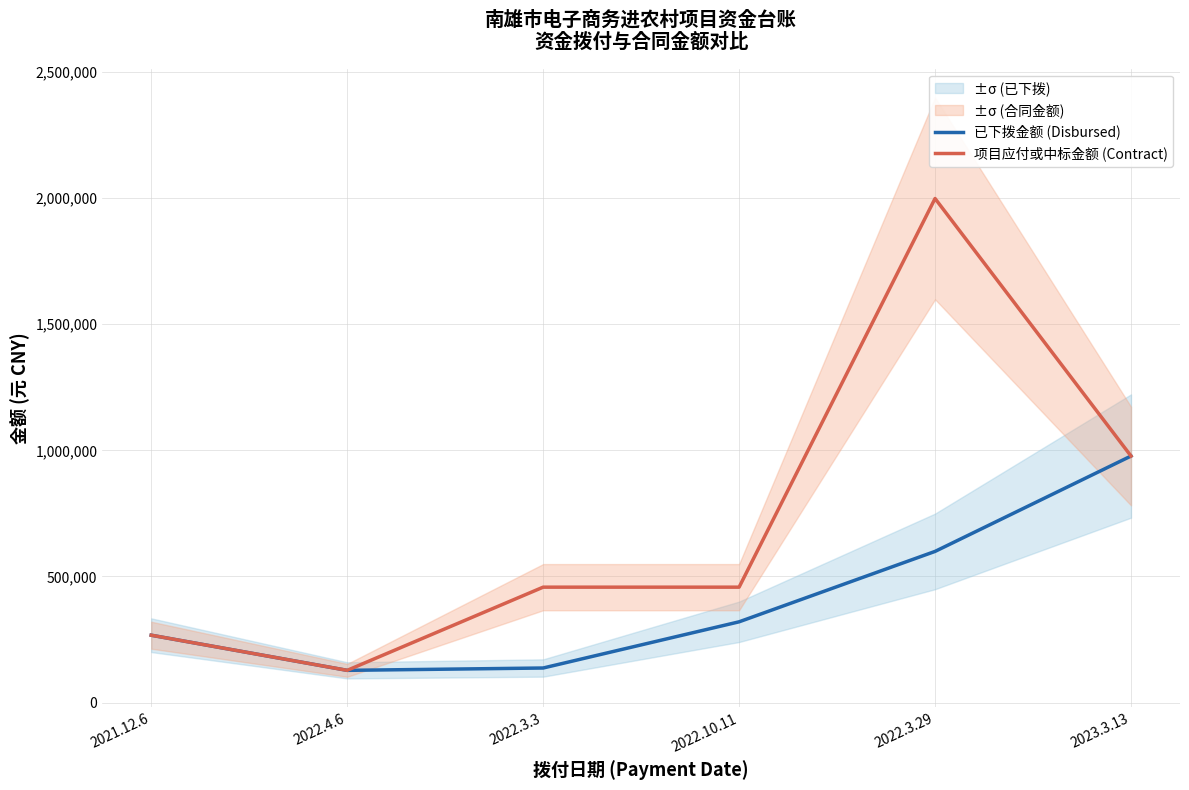

True or false: 已下拨金额 (Disbursed) has more than 1 interior local peaks.

False